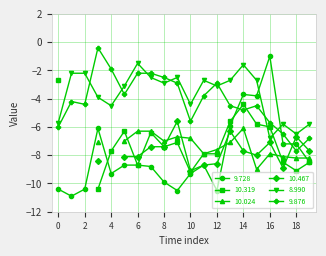

What is the value of the 9.876 point at the 15th from the left?

-4.8